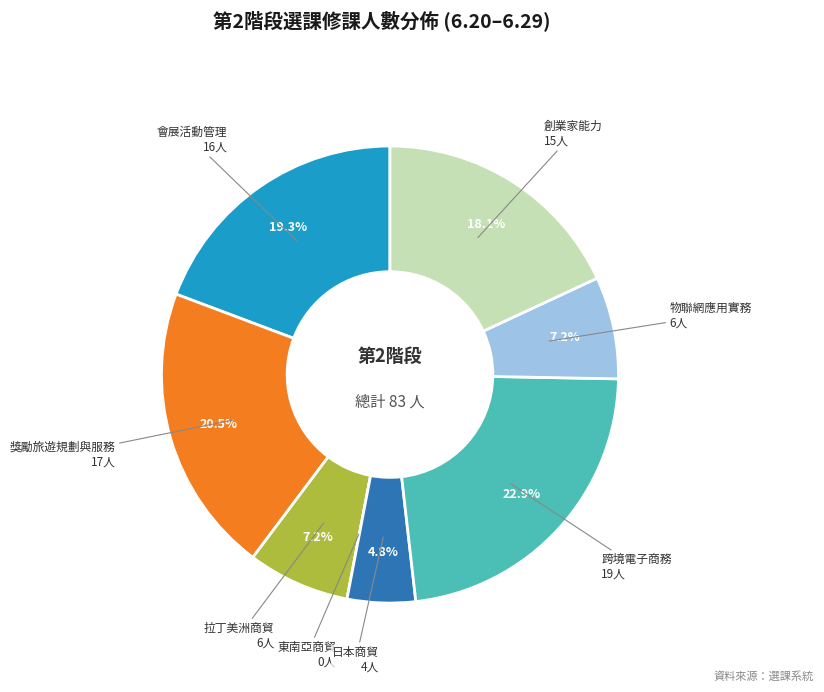

Is there a majority slice in this chart?

No